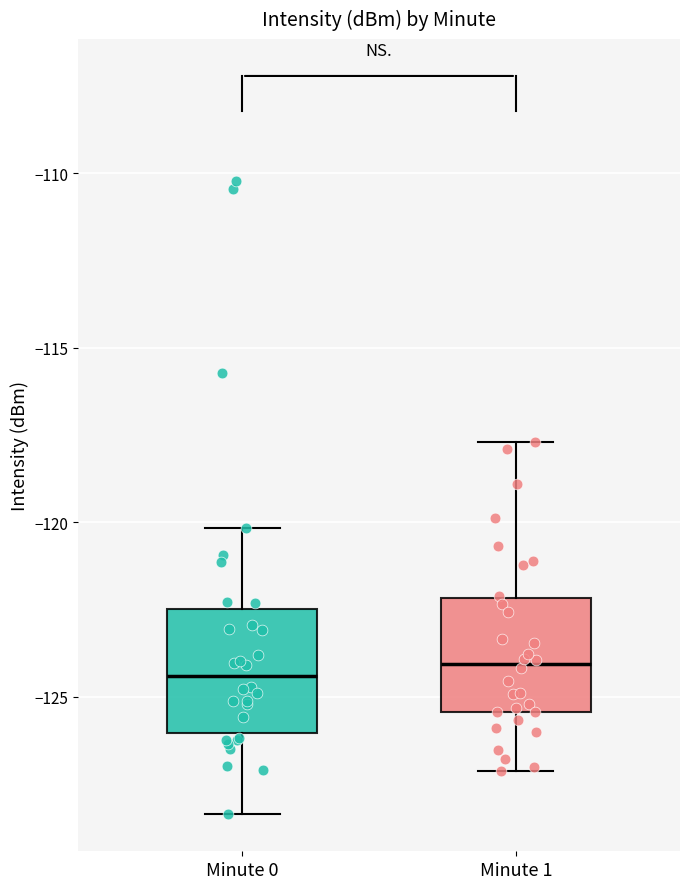

Reading left to right, transcribe this box plot: for each box, give where its median line is, the range the box spans, and where its two whiskers end, as read against the y-axis. The values are not printed on the chart, so give them approximately, as read against the axis.

Minute 0: median -124.5, box -126.0 to -122.5, whiskers -128.5 to -120.0
Minute 1: median -124.0, box -125.5 to -122.0, whiskers -127.0 to -117.5